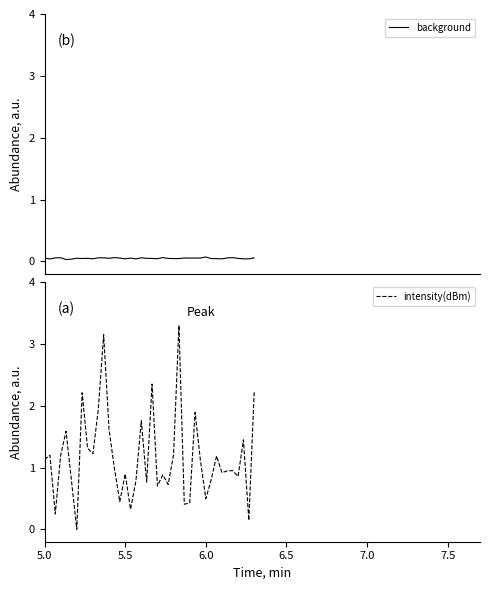

How many background values are between 0 and 1?

40